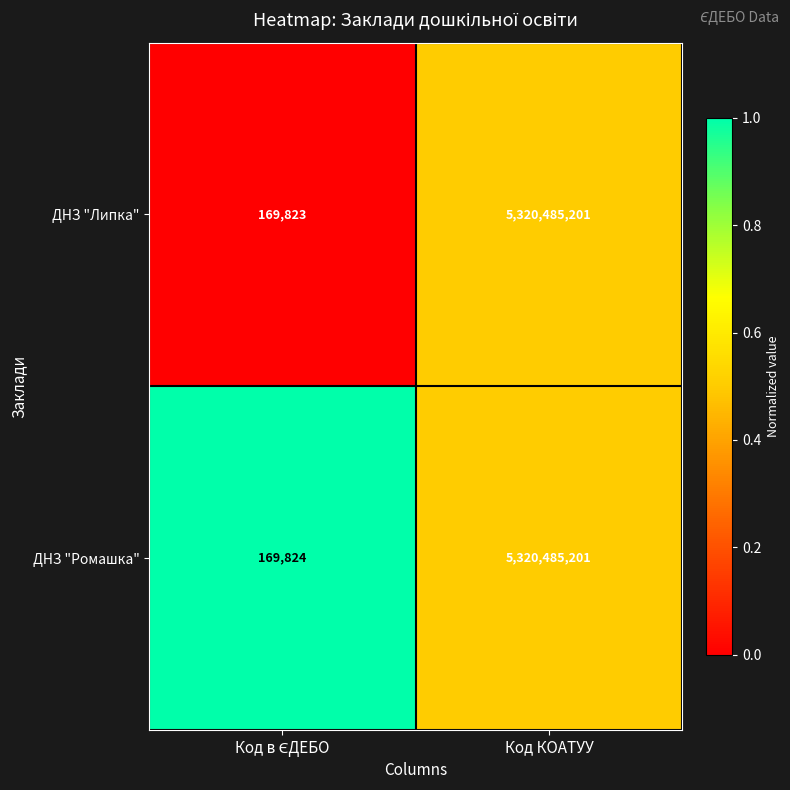

What is the difference between the maximum and minimum values in the ДНЗ "Липка" series?

5320315378